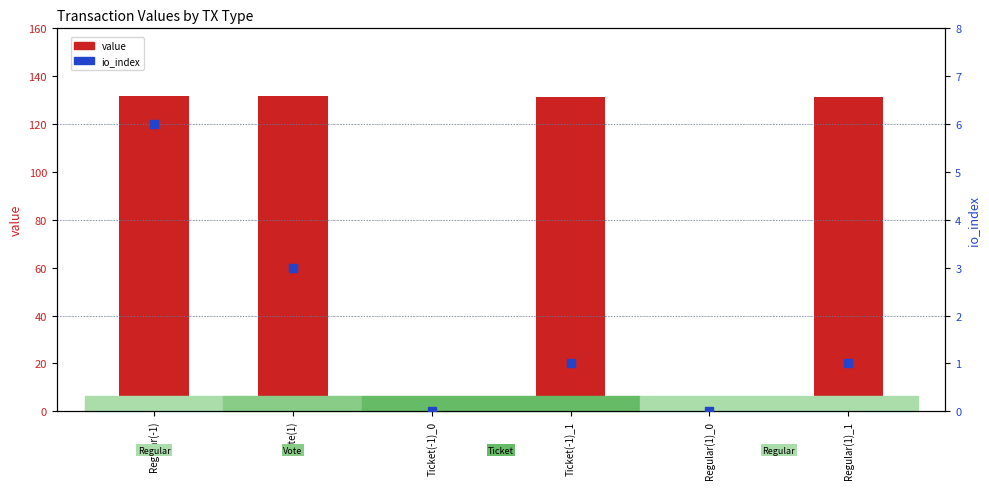

What is the total value across all series at Ticket(-1)_1?

132.4